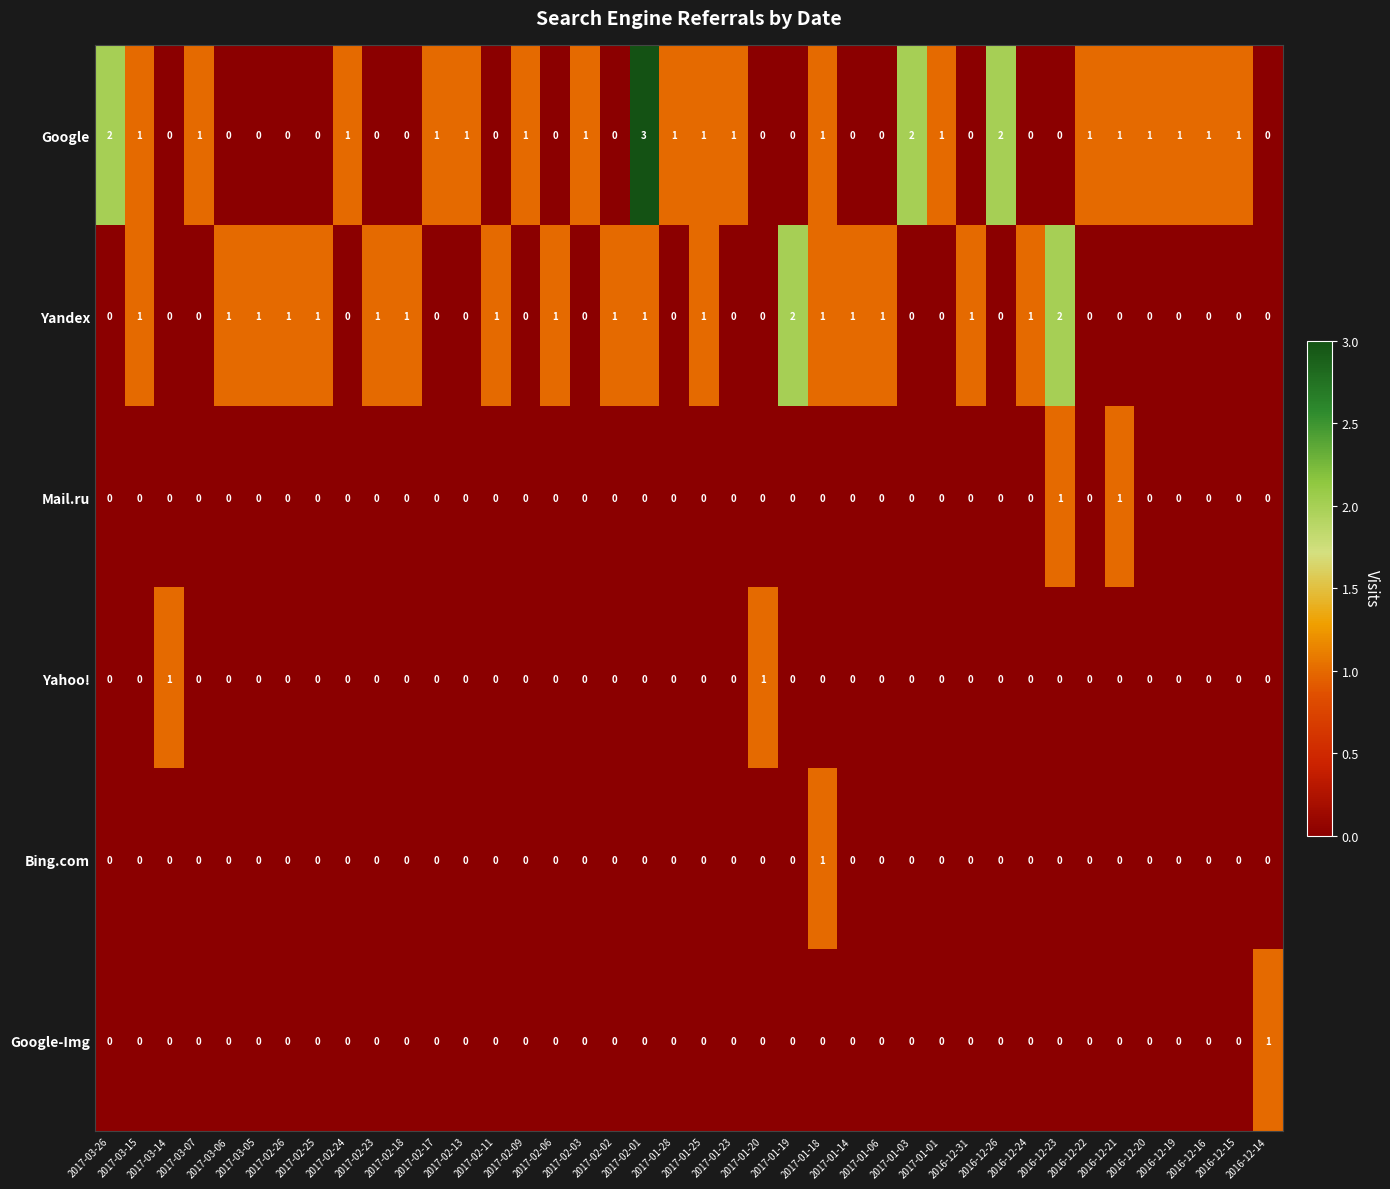

How many values in Yandex are above zero?

19